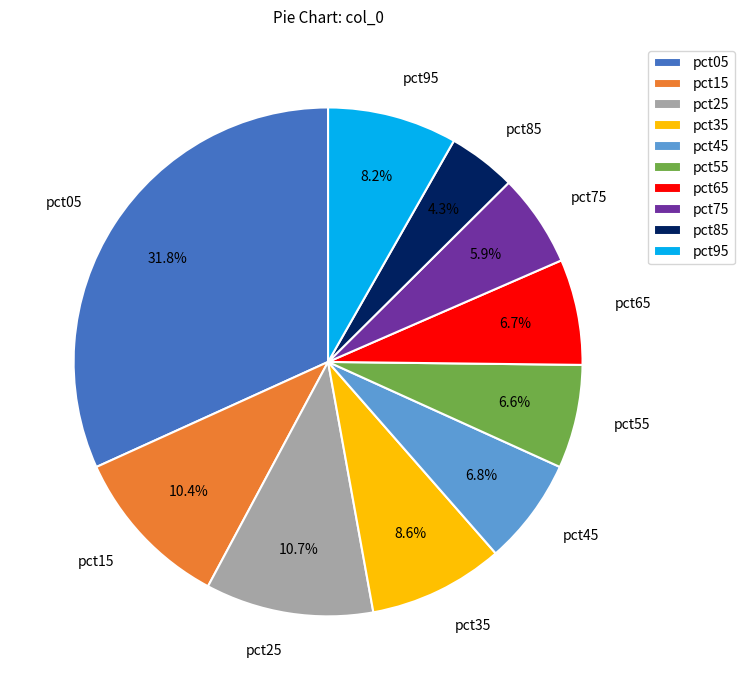

Which has a higher value, pct75 or pct15?

pct15